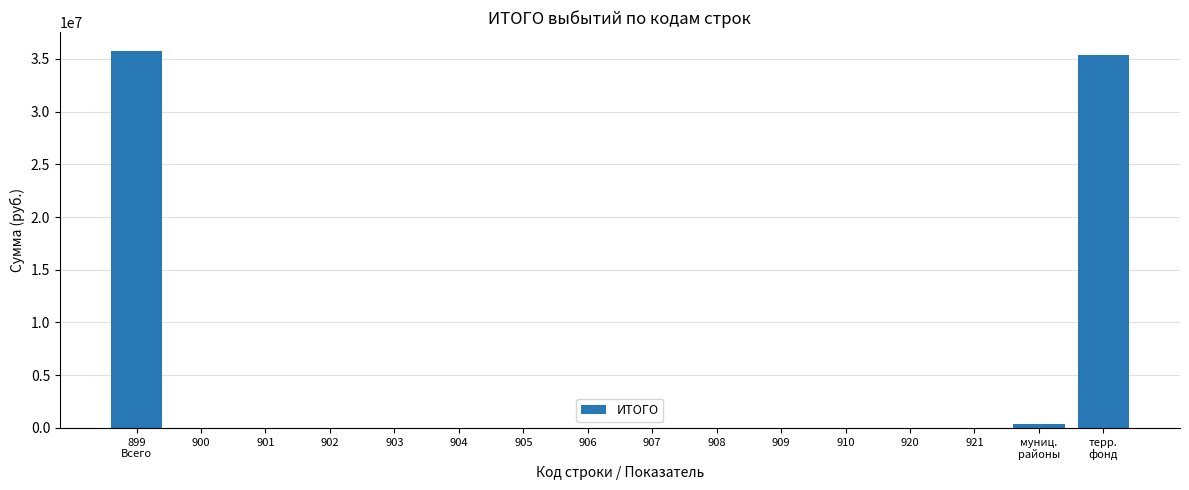

How many values exceed 0?

3